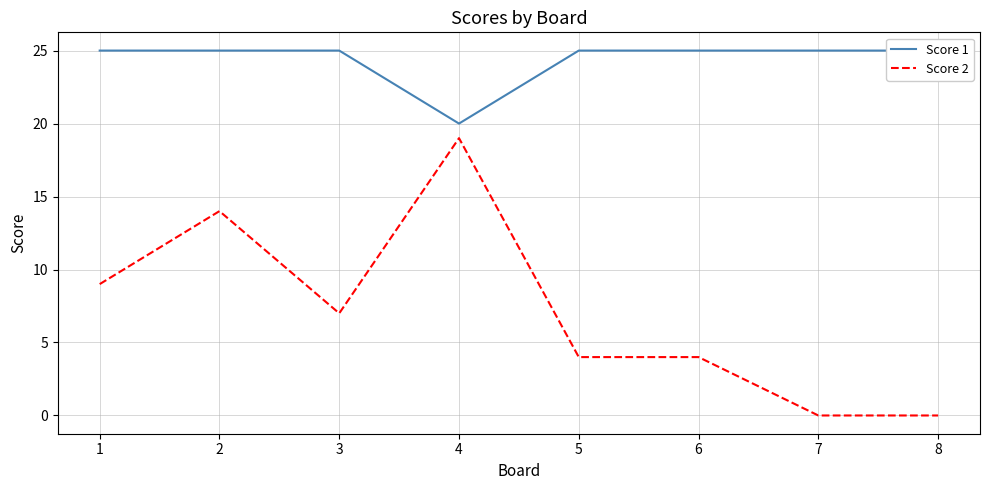

Between 1 and 8, which series saw the biggest shift?

Score 2